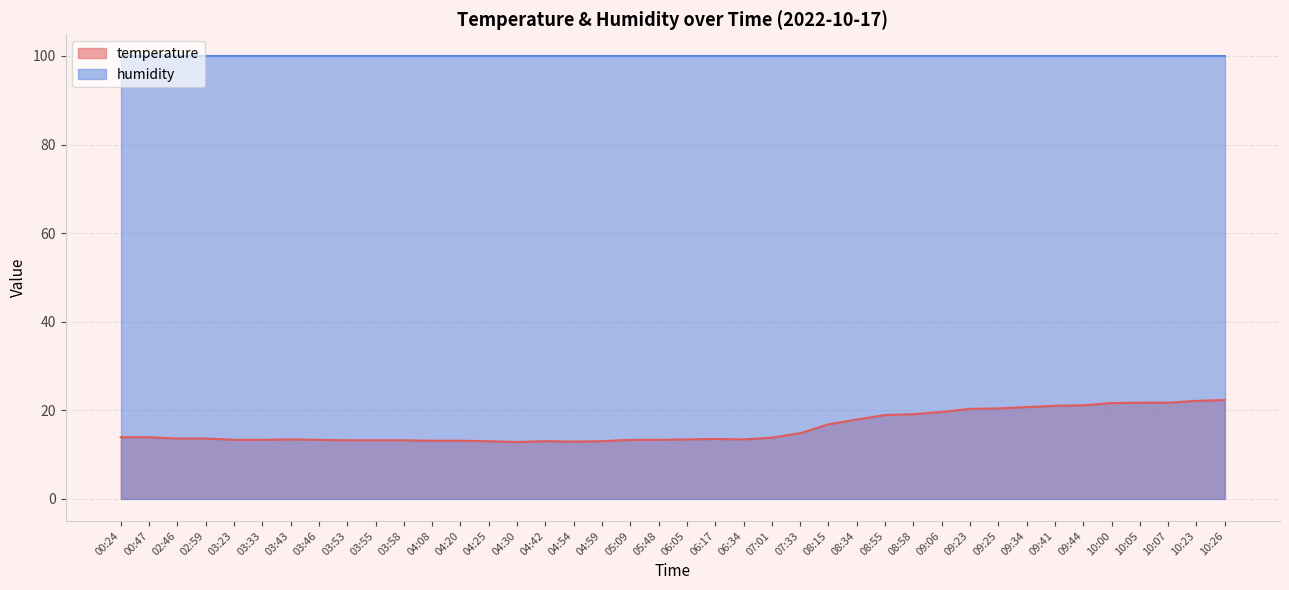

Between 02:59 and 03:46, which is larger?

02:59